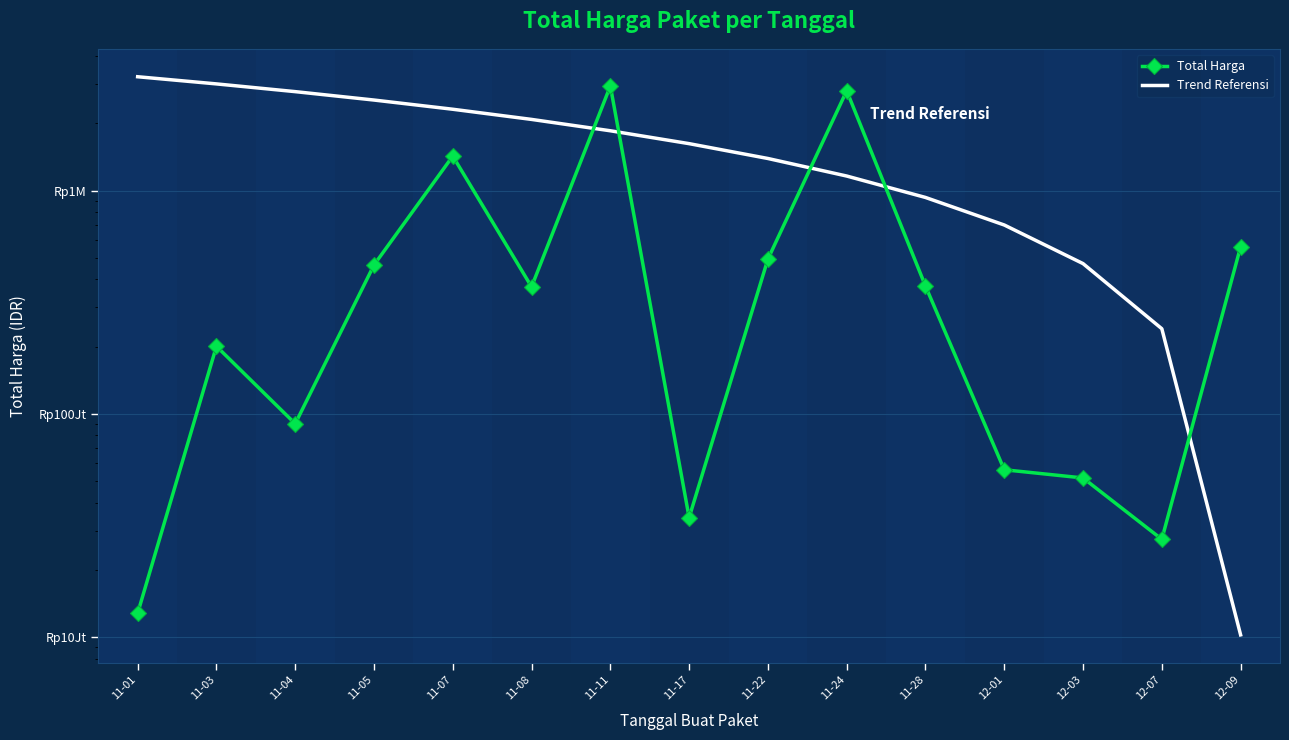

Between 11-22 and 12-09, which series saw the biggest shift?

Trend Referensi